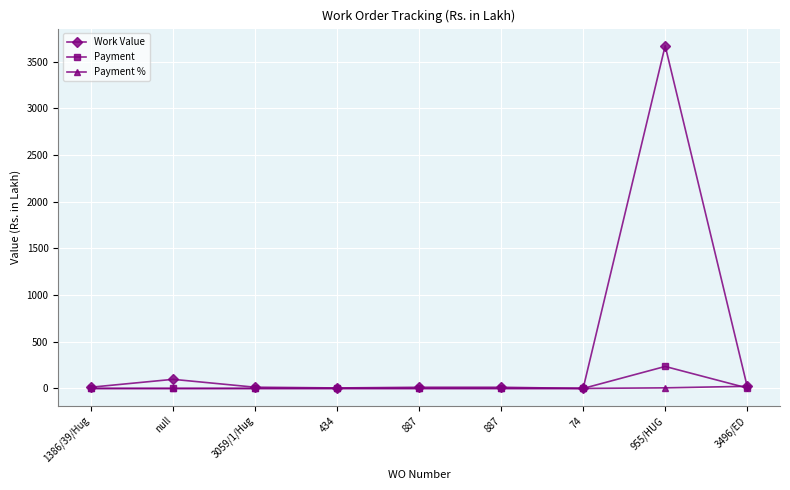

At which category does Payment reach its first local peak?

955/HUG